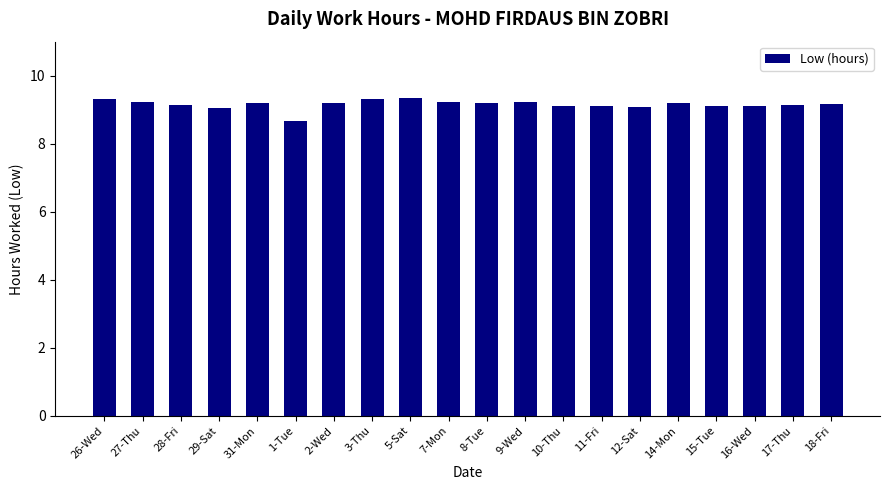

How many categories are shown in the chart?

20